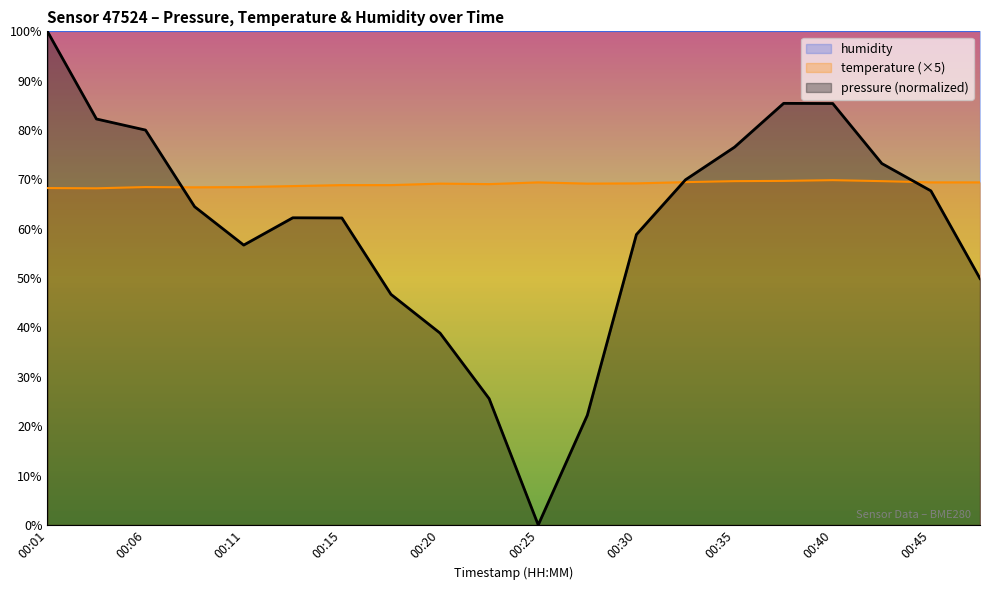

Reading left to right, list all the values displayed in this chart.

pressure: 100.0	82.2	80.0	64.5	56.7	62.2	62.2	46.7	38.9	25.6	0.0	22.2	58.8	69.9	76.5	85.4	85.4	73.2	67.7	49.9
temperature: 68.2	68.2	68.5	68.4	68.5	68.7	68.8	68.8	69.2	69.0	69.4	69.2	69.2	69.5	69.7	69.7	69.9	69.7	69.4	69.4